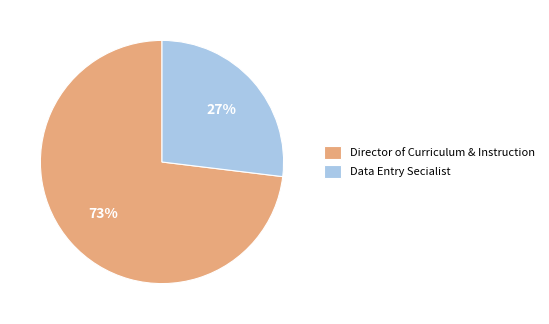

Approximately how many times larger is the value at Data Entry Secialist compared to Director of Curriculum & Instruction?

0.4